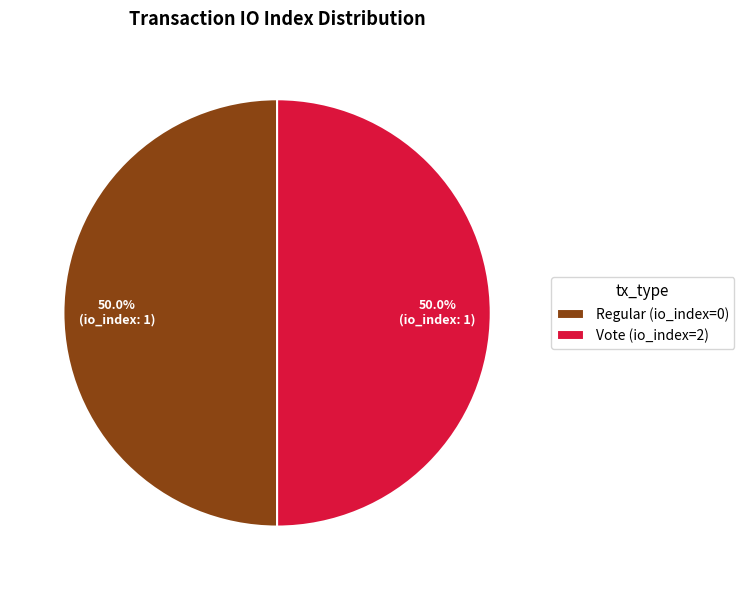

What is the ratio of the value at Vote (io_index=2) to the value at Regular (io_index=0)?

1.0